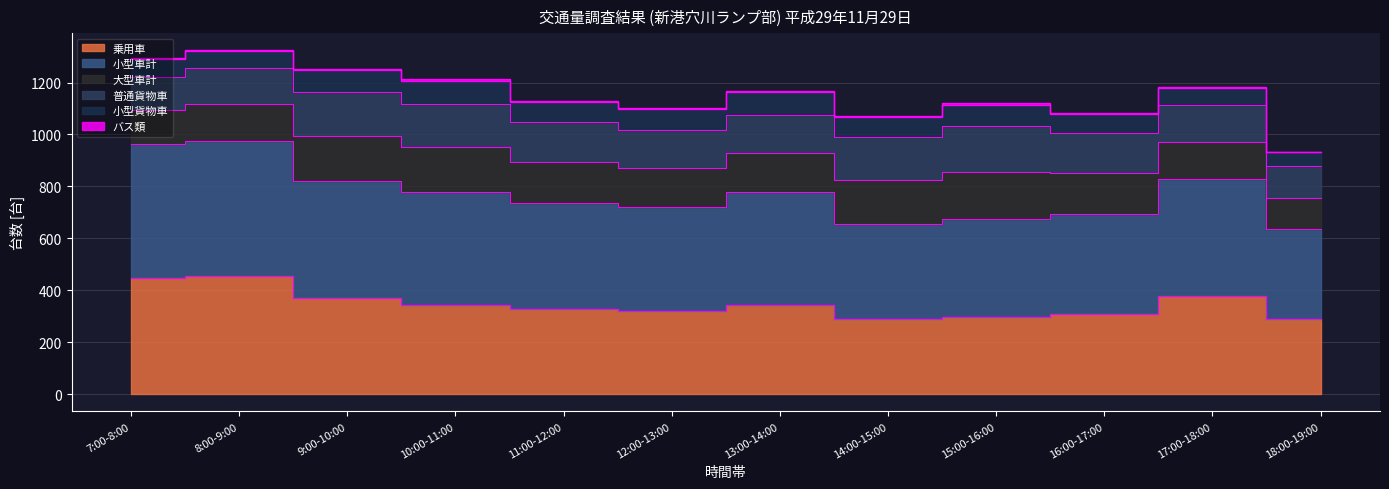

What is the difference between the maximum and minimum values in the 小型車計 series?

175